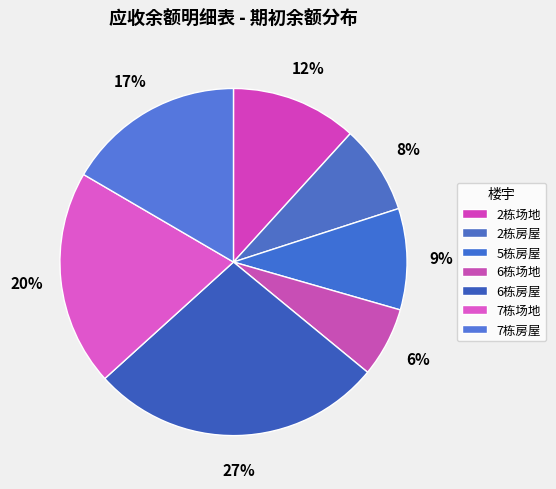

Rank the categories by value from highest to lowest.

6栋房屋, 7栋场地, 7栋房屋, 2栋场地, 5栋房屋, 2栋房屋, 6栋场地